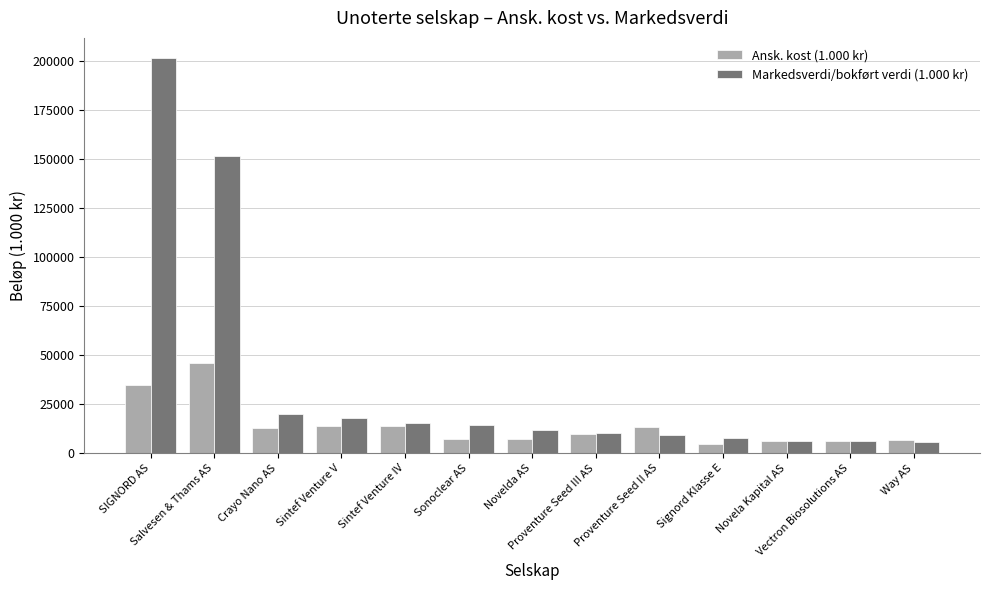

What is the average value of the Markedsverdi/bokført verdi (1.000 kr) series?

36695